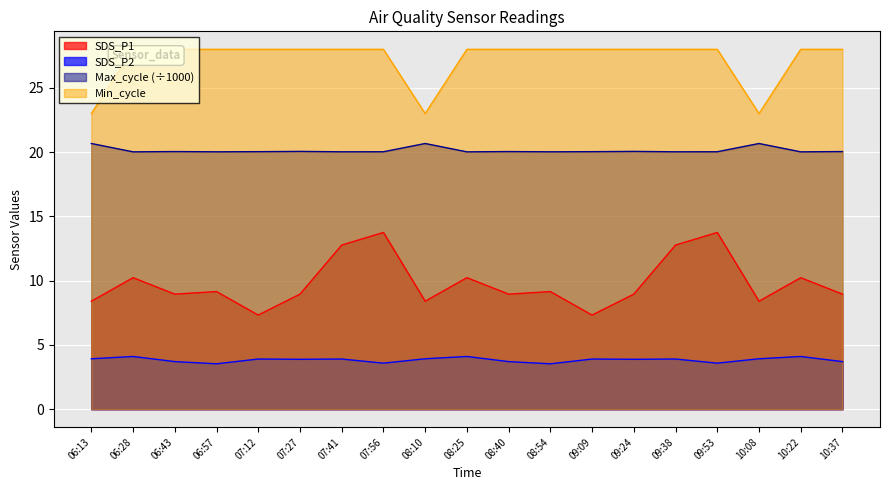

How many values in the SDS_P1 series exceed 8?

17